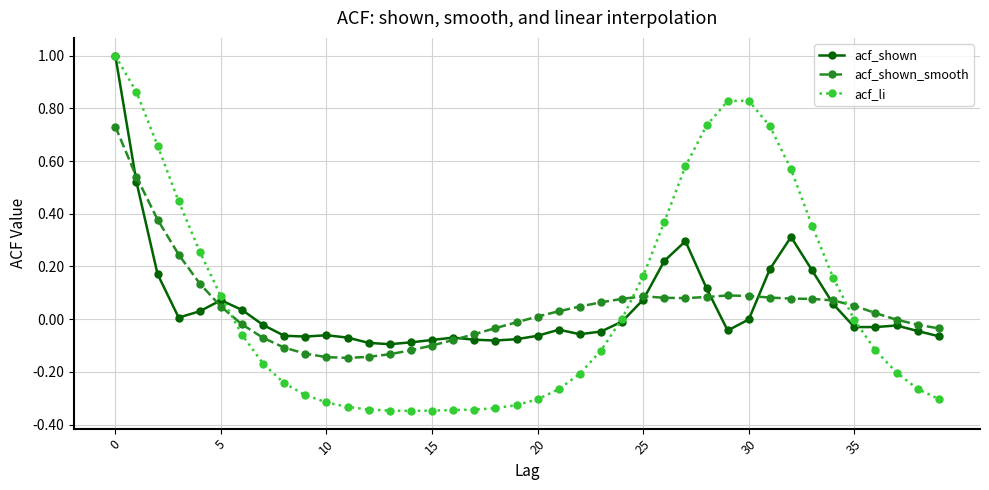

How many intersections are there between acf_shown_smooth and acf_li?

3